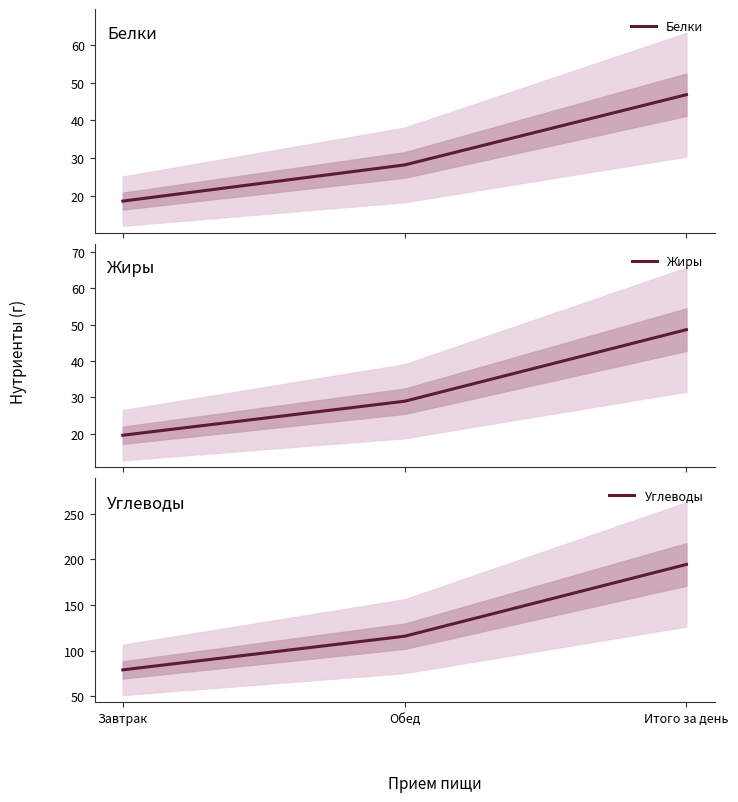

Reading left to right, what are all the values shown in this chart?

Белки: Завтрак=18.6	Обед=28.2	Итого за день=46.8
Жиры: Завтрак=19.6	Обед=29.0	Итого за день=48.6
Углеводы: Завтрак=78.8	Обед=115.7	Итого за день=194.5